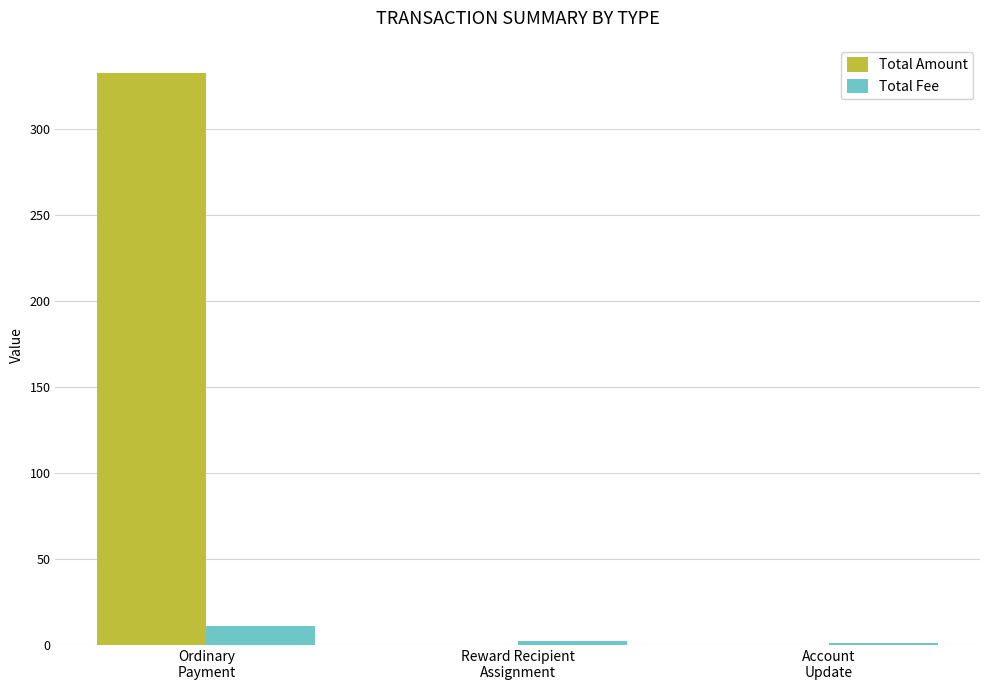

What is the greatest value displayed?

332.0